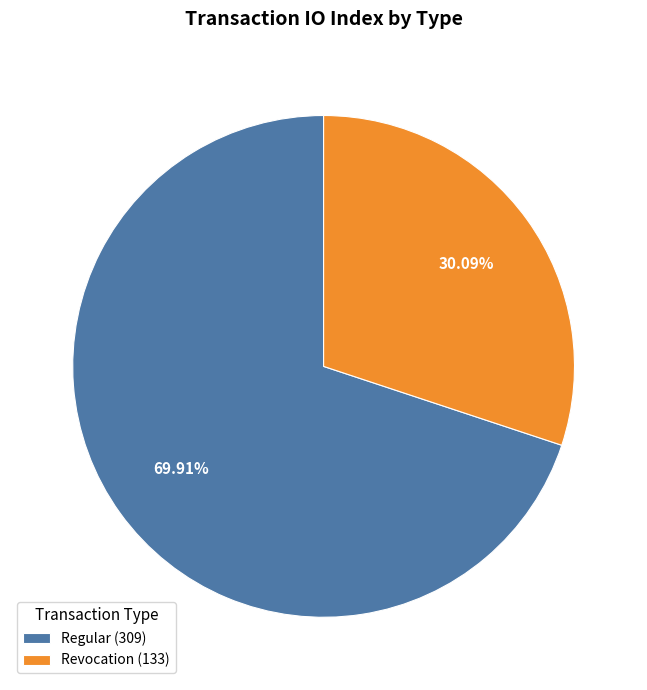

Is there a majority slice in this chart?

Yes